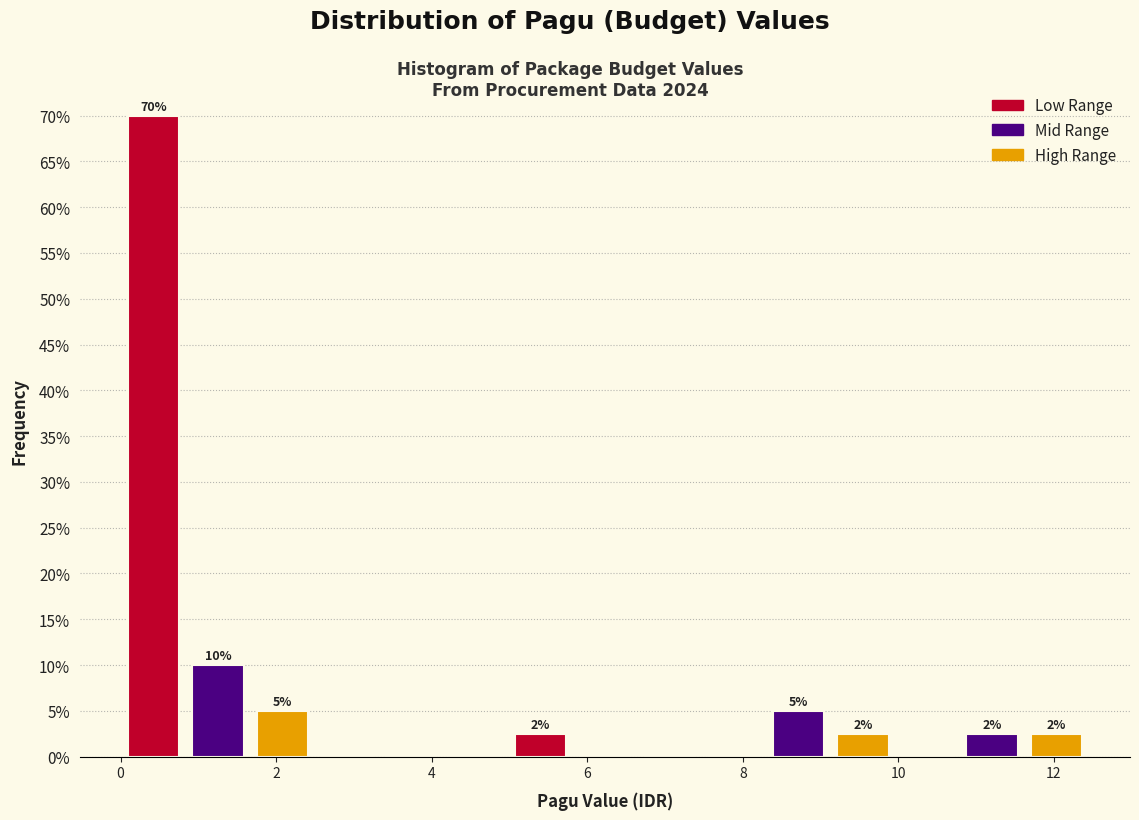

Over which range of the x-axis is the bar tallest?

0.0 to 0.8